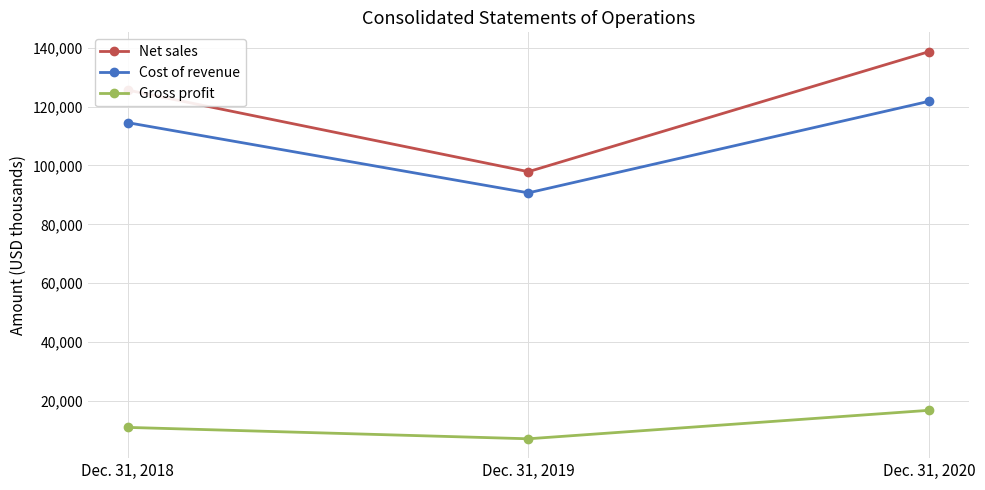

True or false: Cost of revenue has a value of 121773 at Dec. 31, 2020.

True